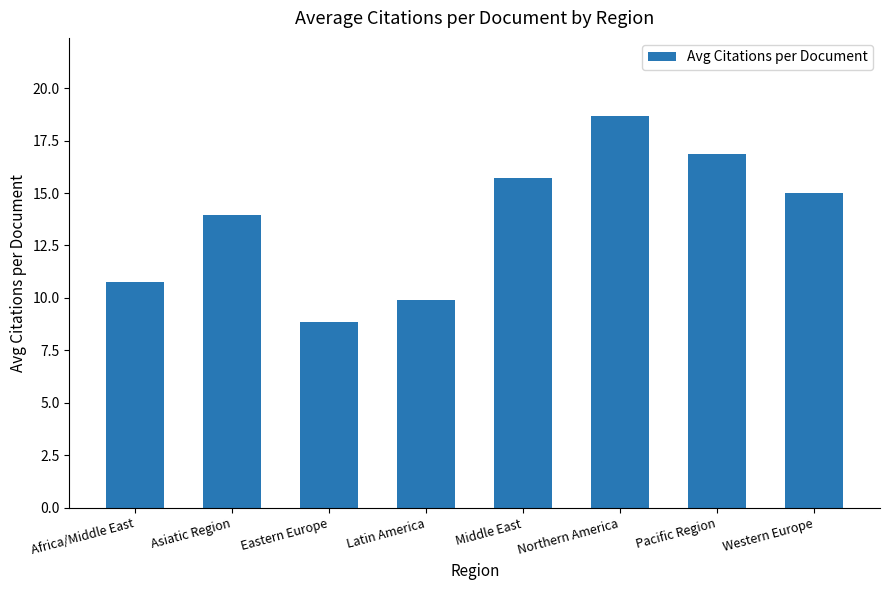

What position from the left is Northern America?

6